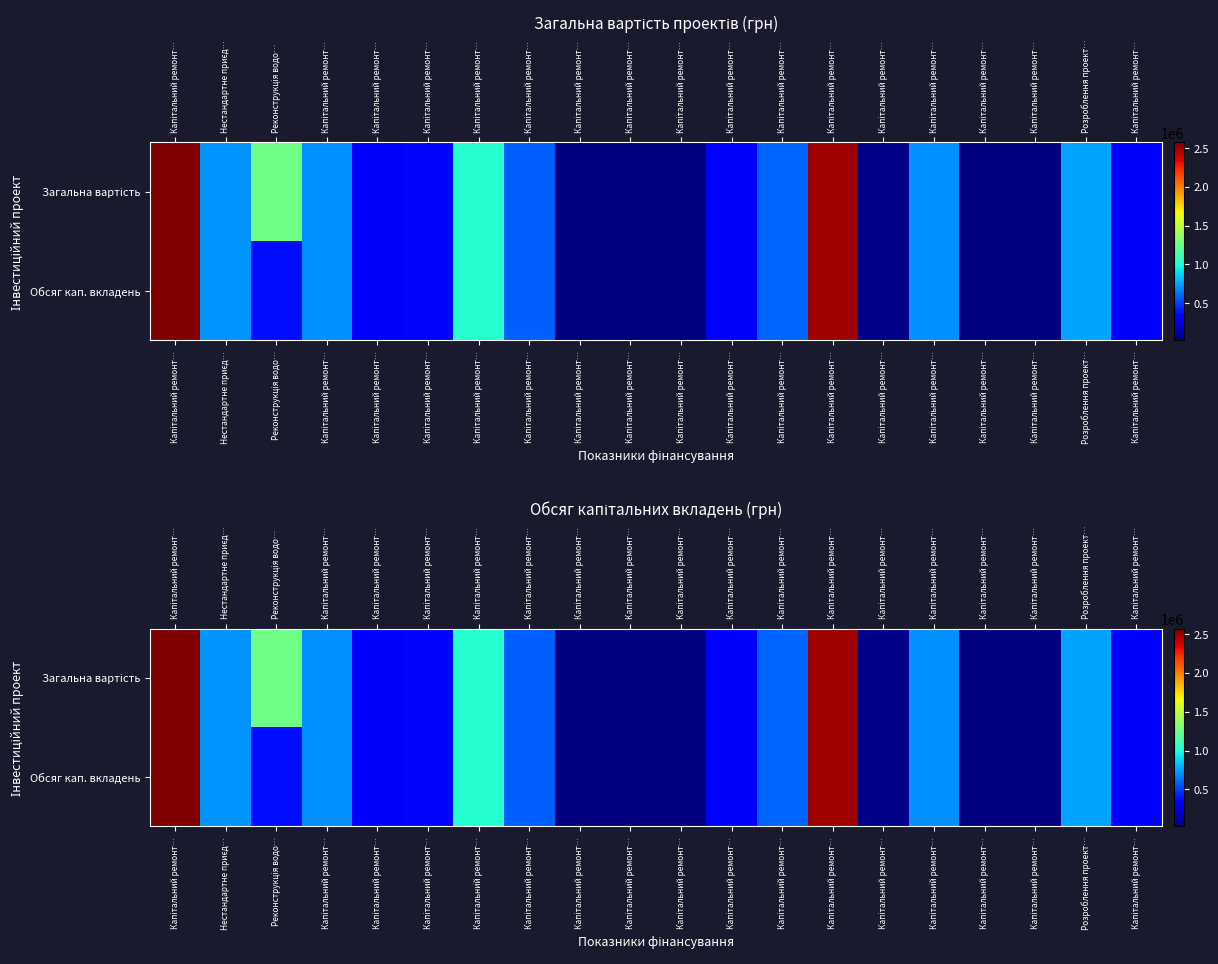

Which series changed the most between Капітальний ремонт… and Розроблення проект…?

Загальна вартість